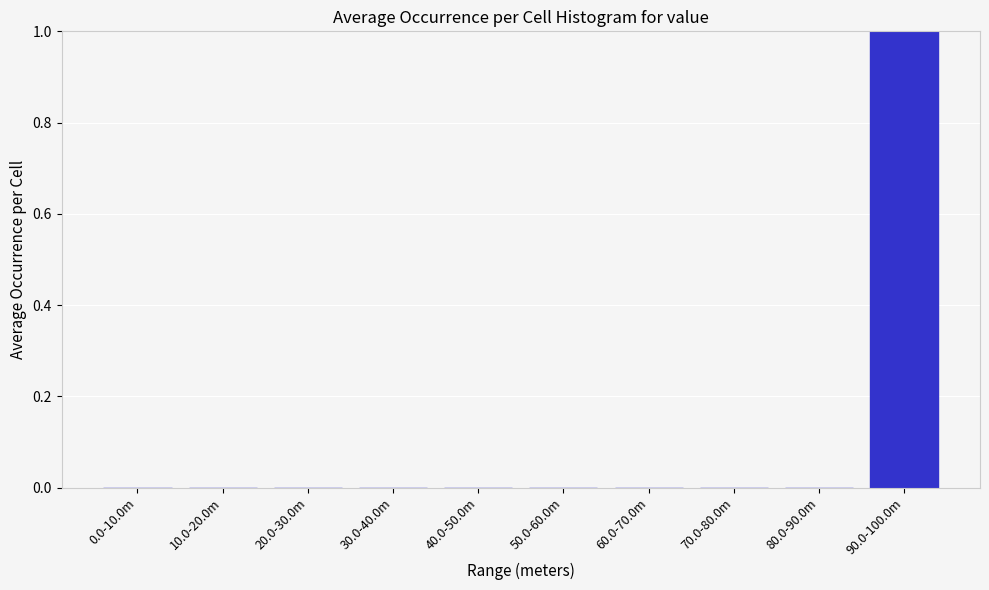

Reading right to left, extract all data points from this chart.

90.0-100.0m=1	80.0-90.0m=0	70.0-80.0m=0	60.0-70.0m=0	50.0-60.0m=0	40.0-50.0m=0	30.0-40.0m=0	20.0-30.0m=0	10.0-20.0m=0	0.0-10.0m=0